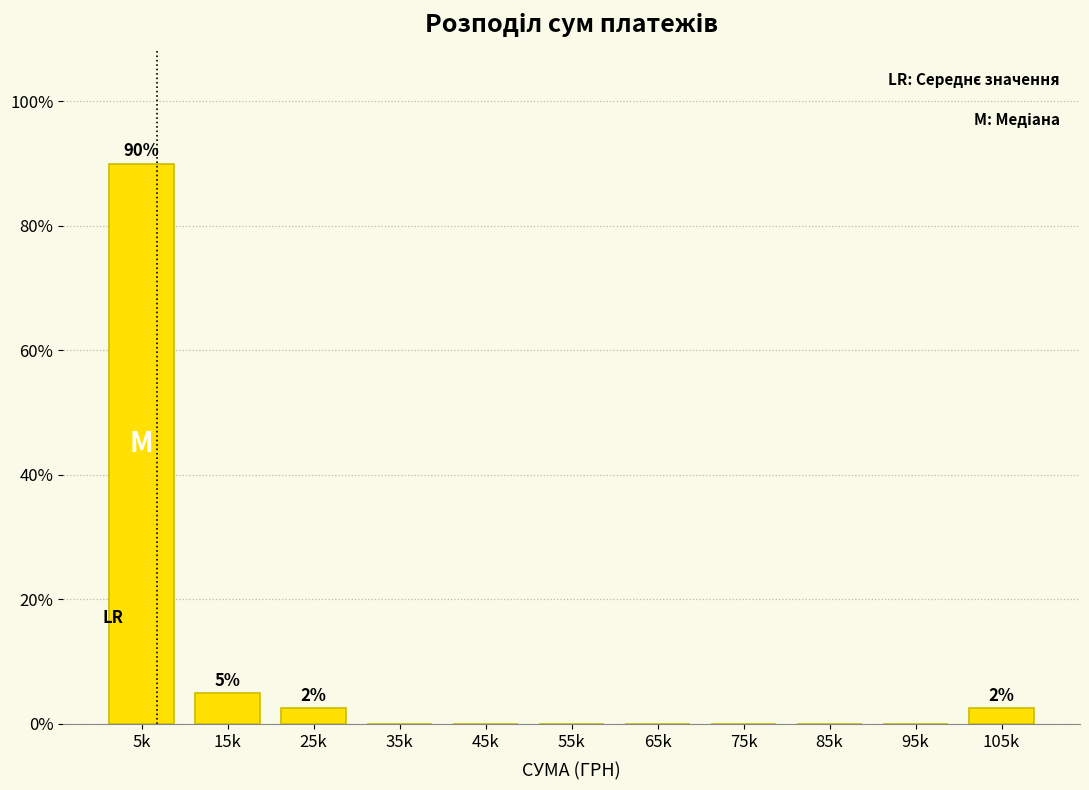

Reading left to right, transcribe all the data shown in this chart.

5k=90.0	15k=5.0	25k=2.5	35k=0.0	45k=0.0	55k=0.0	65k=0.0	75k=0.0	85k=0.0	95k=0.0	105k=2.5